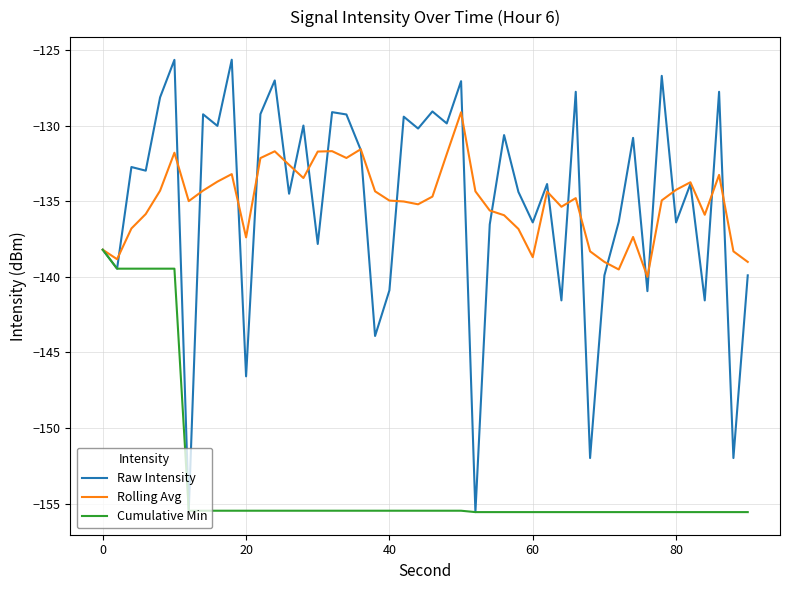

Which series has the largest range (max minus min)?

Raw Intensity